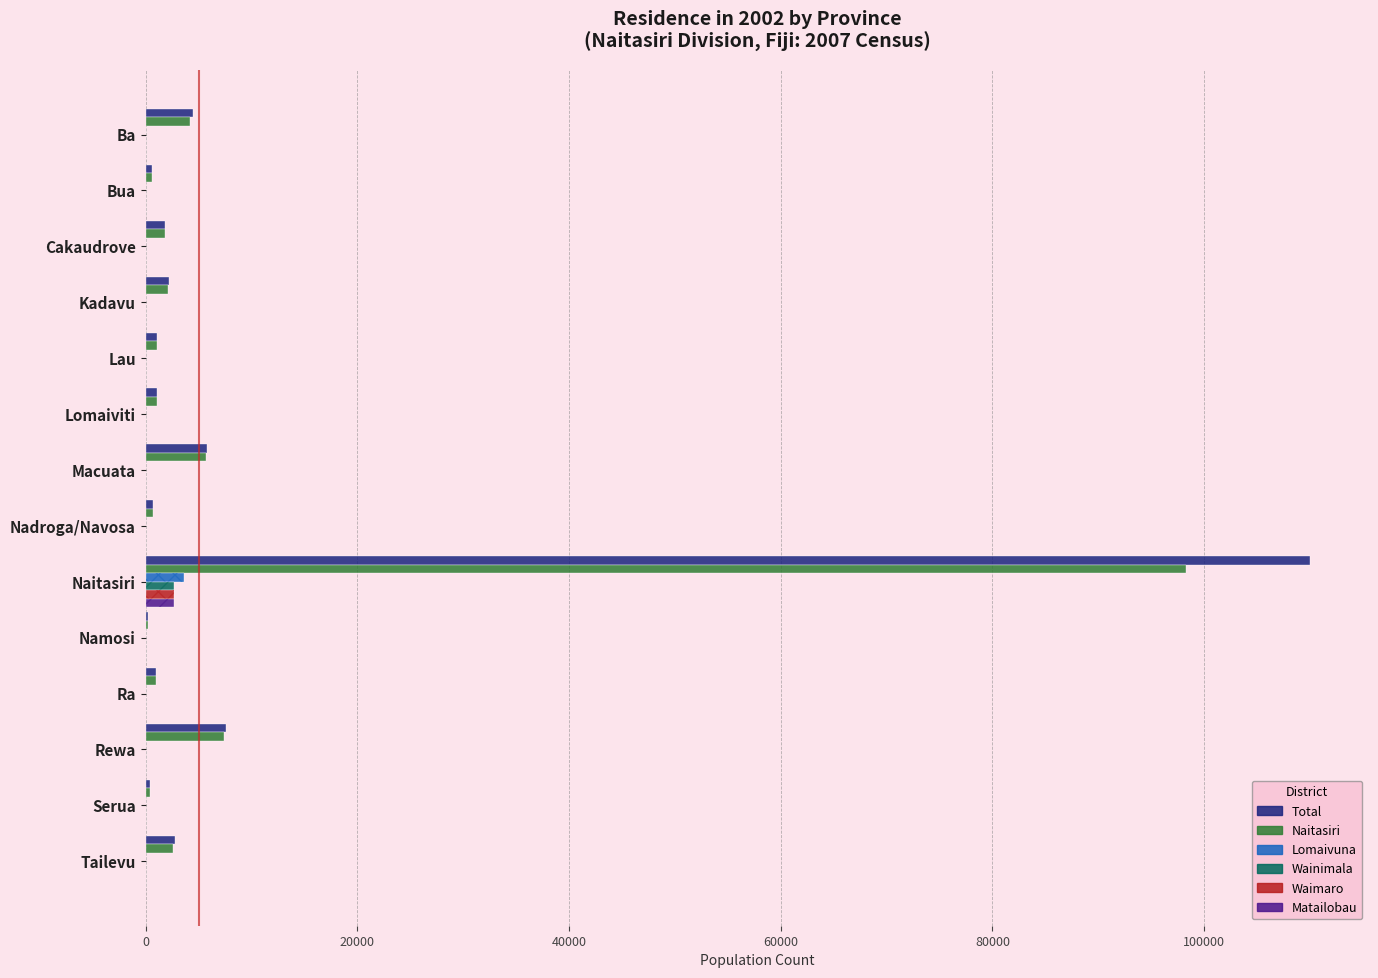

What is the value of the Matailobau bar at the 12th from the left?

58